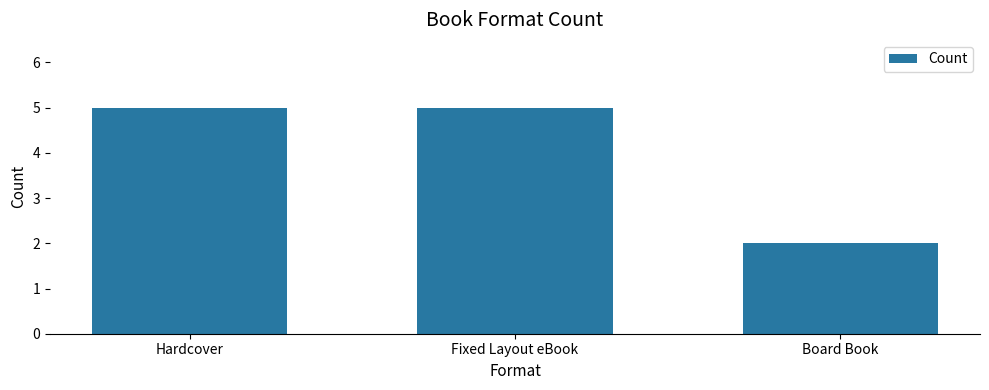

What is the label of the 2nd bar from the left?

Fixed Layout eBook